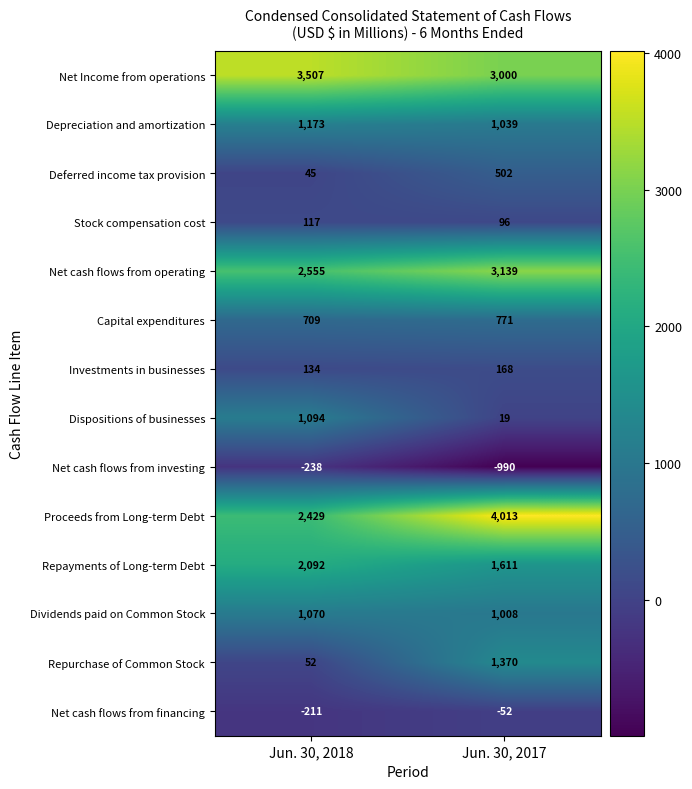

Which series has the largest total across all categories?

Net Income from operations